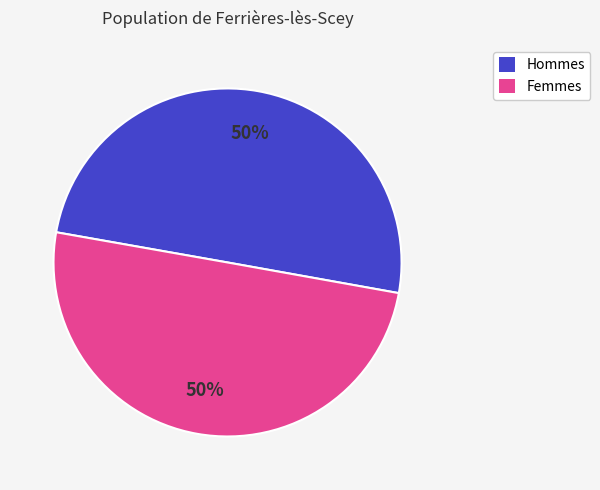

To the nearest percent, what is the combined percentage of Hommes and Femmes?

100%